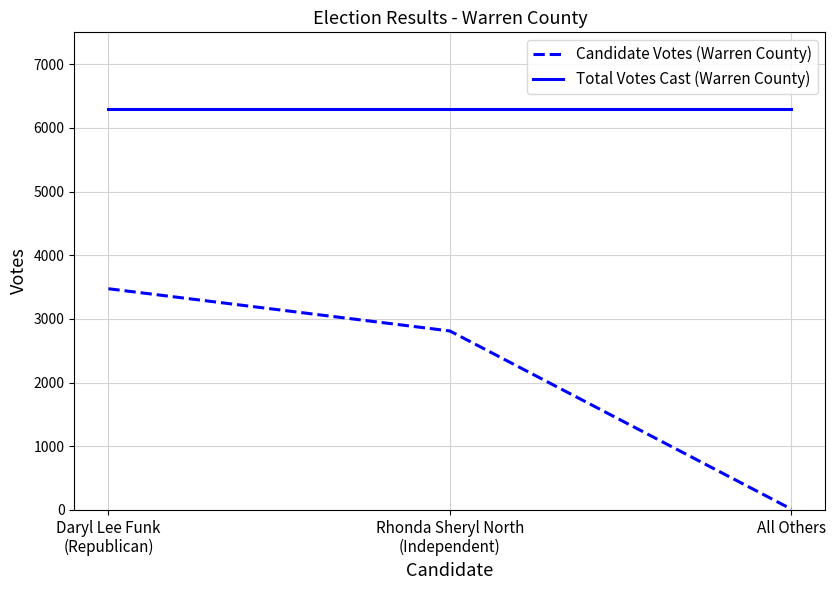

What is the approximate value of Candidate Votes (Warren County) at All Others?

13